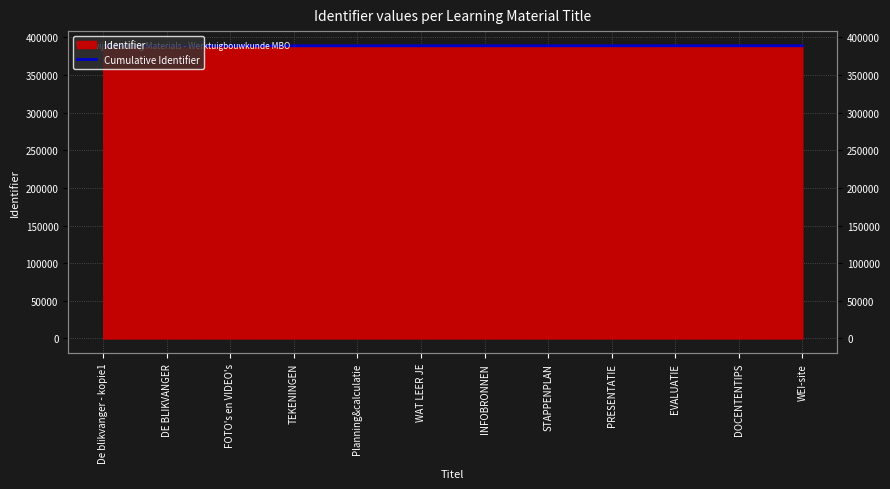

What is the sum of the values at Planning&calculatie and DOCENTENTIPS?

777925.8